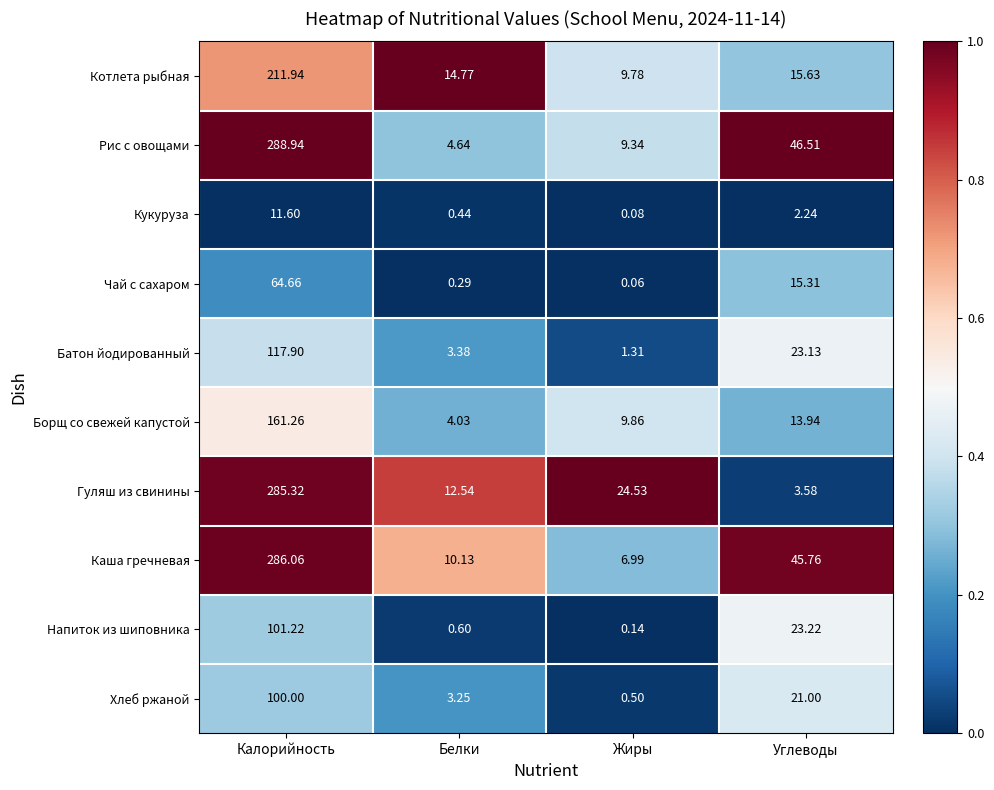

At which label does Гуляш из свинины first exceed 24?

Калорийность